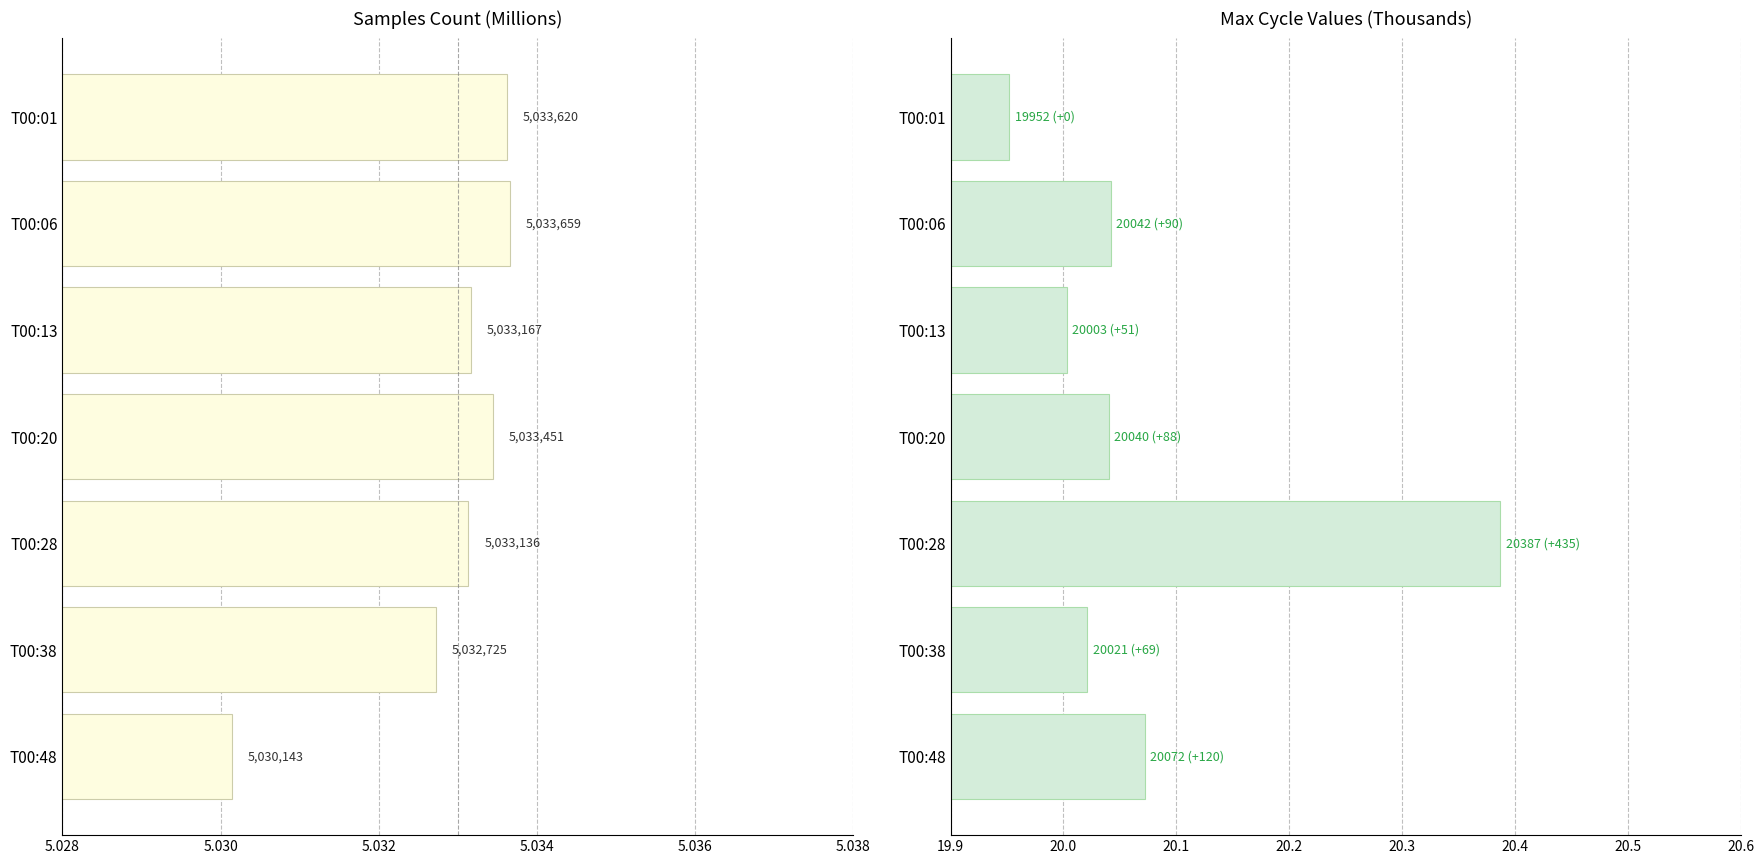

Which series has the largest total across all categories?

Max Cycle (K)